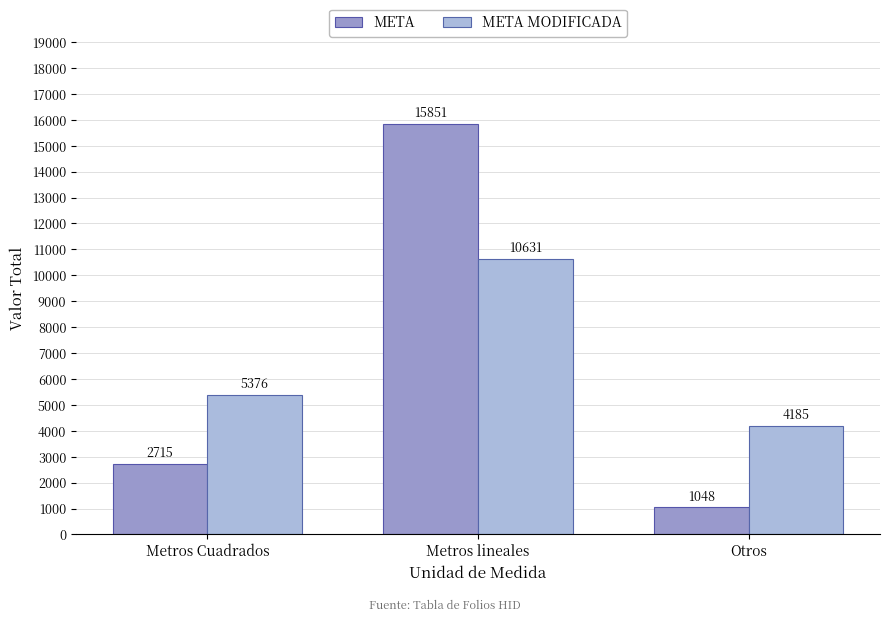

What are all the series names shown in the legend?

META, META MODIFICADA